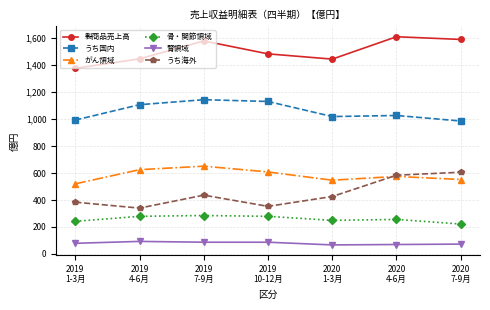

What are all the series names shown in the legend?

製商品売上高, うち国内, がん領域, 骨・関節領域, 腎領域, うち海外